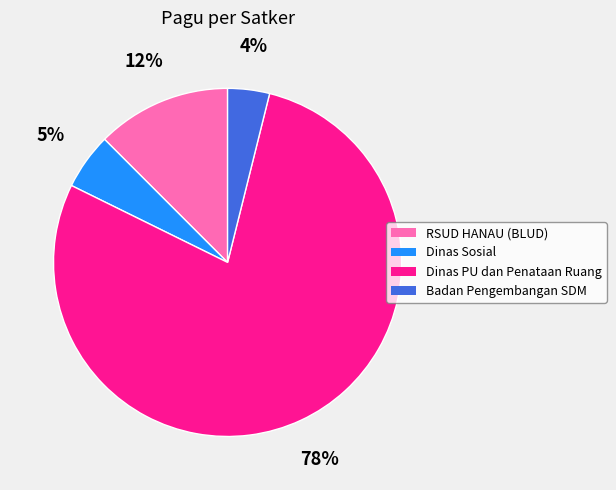

To the nearest percent, what is the average slice percentage?

25%